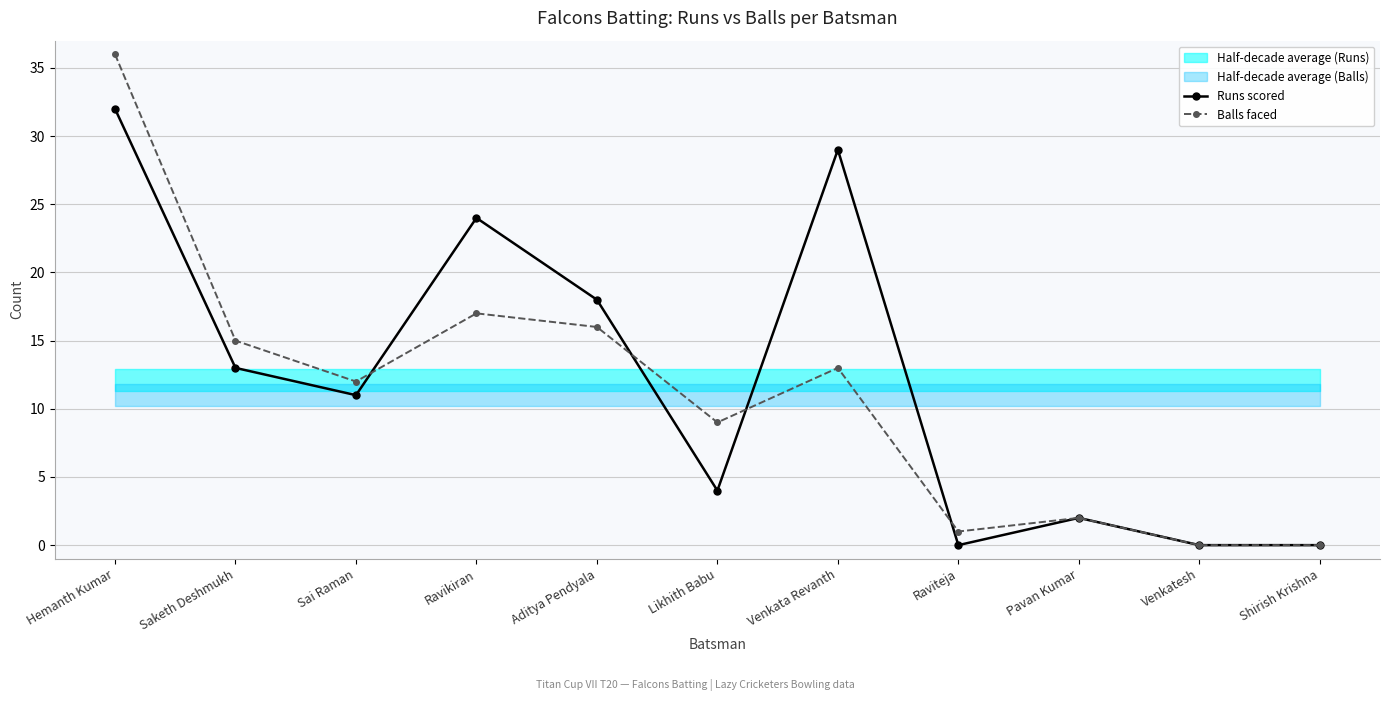

What is the difference between the Balls faced values at Sai Raman and Venkatesh?

12